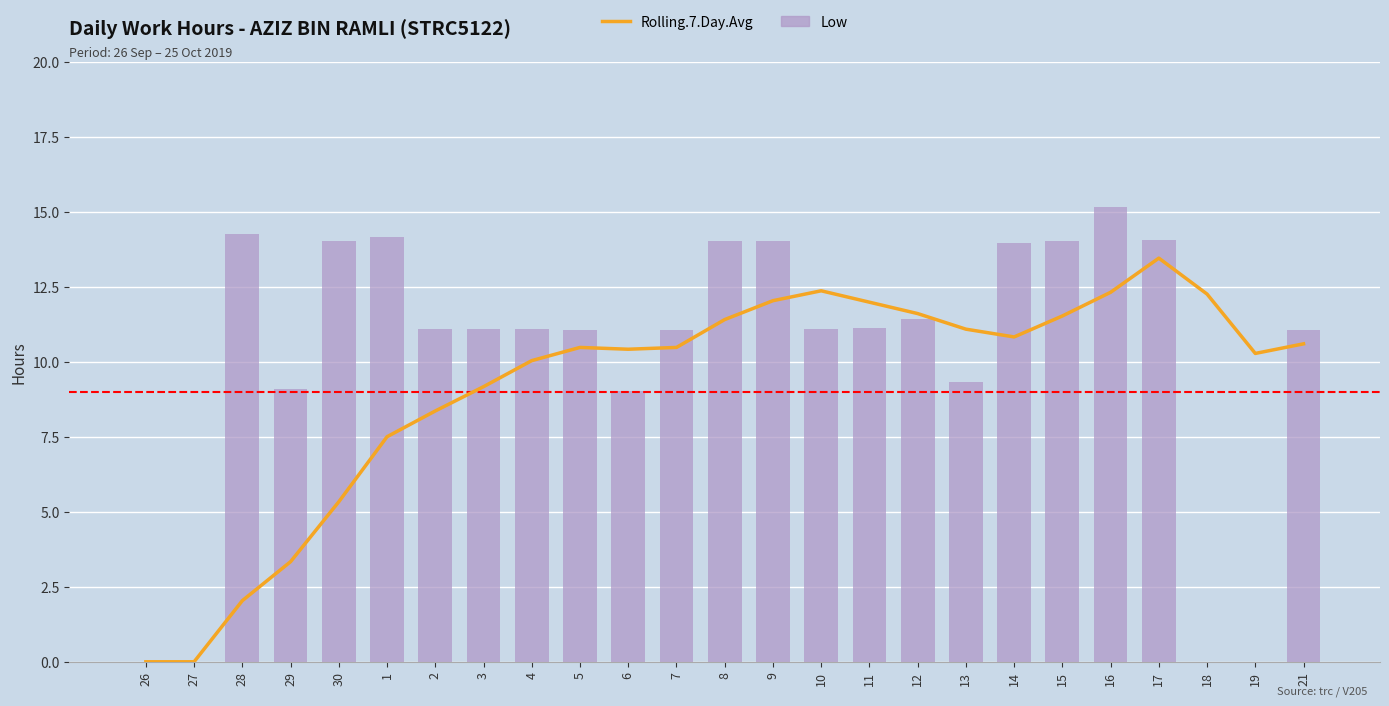

What is the difference between the maximum and minimum values in the Low series?

15.2